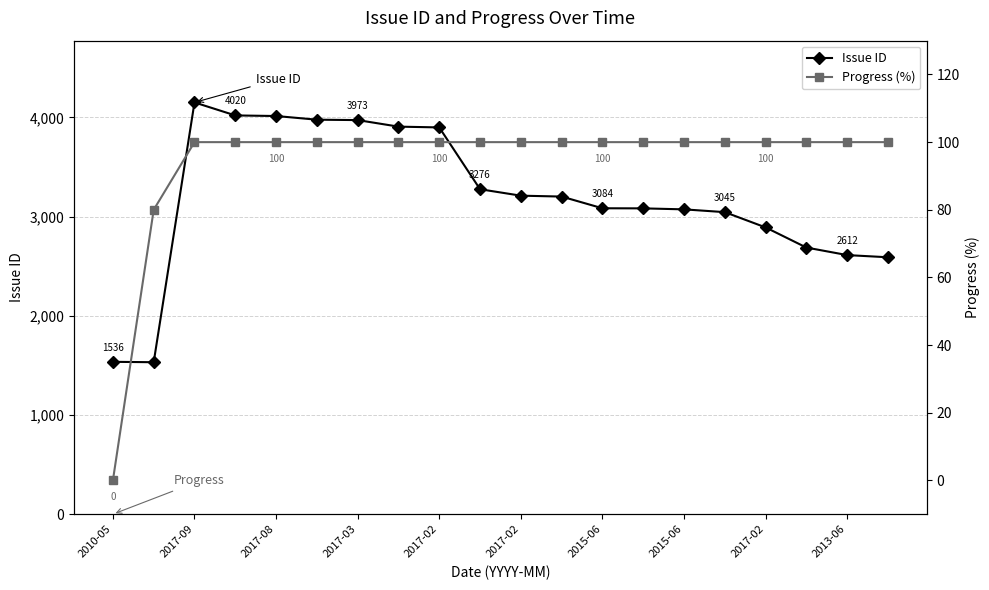

What is the sum of the Issue ID values at 2017-02 and 17?

6587